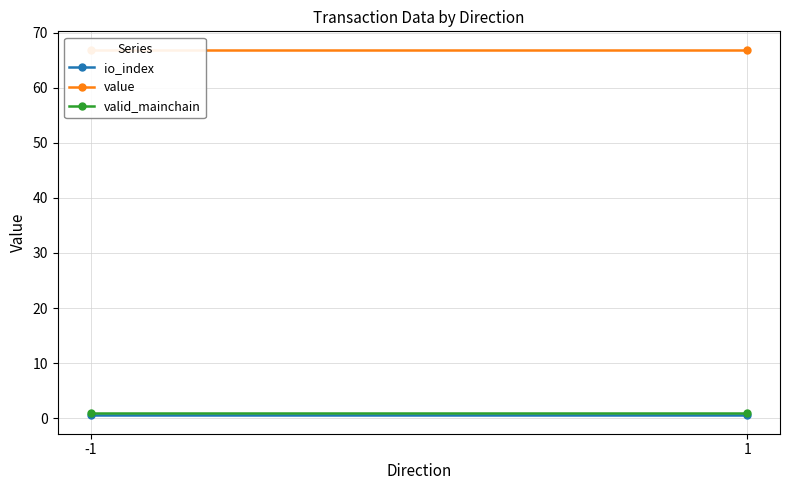

Which series has the widest spread of values?

io_index